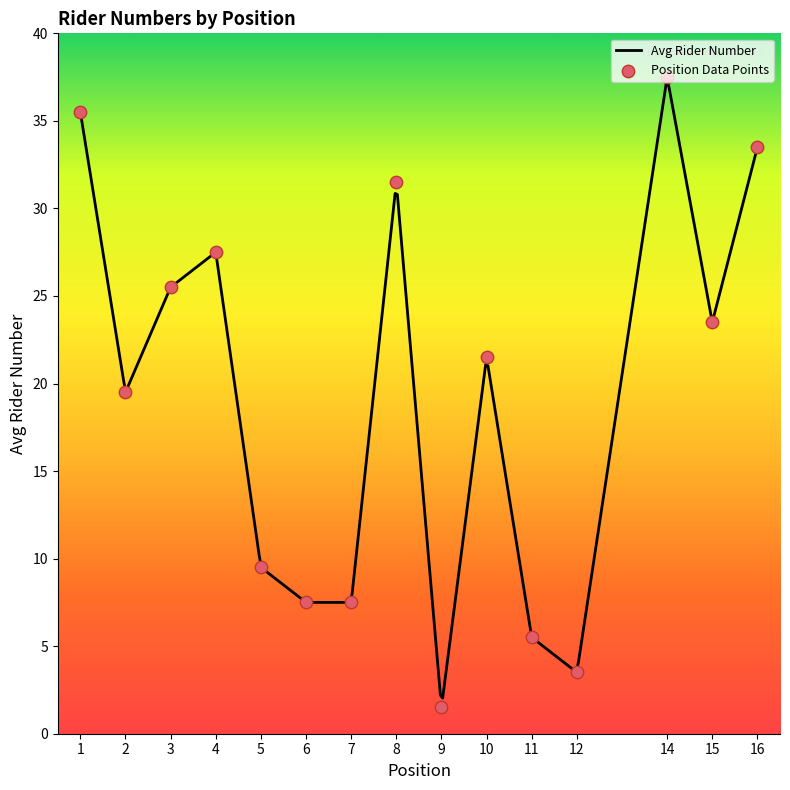

Which has a higher value, 4 or 9?

4